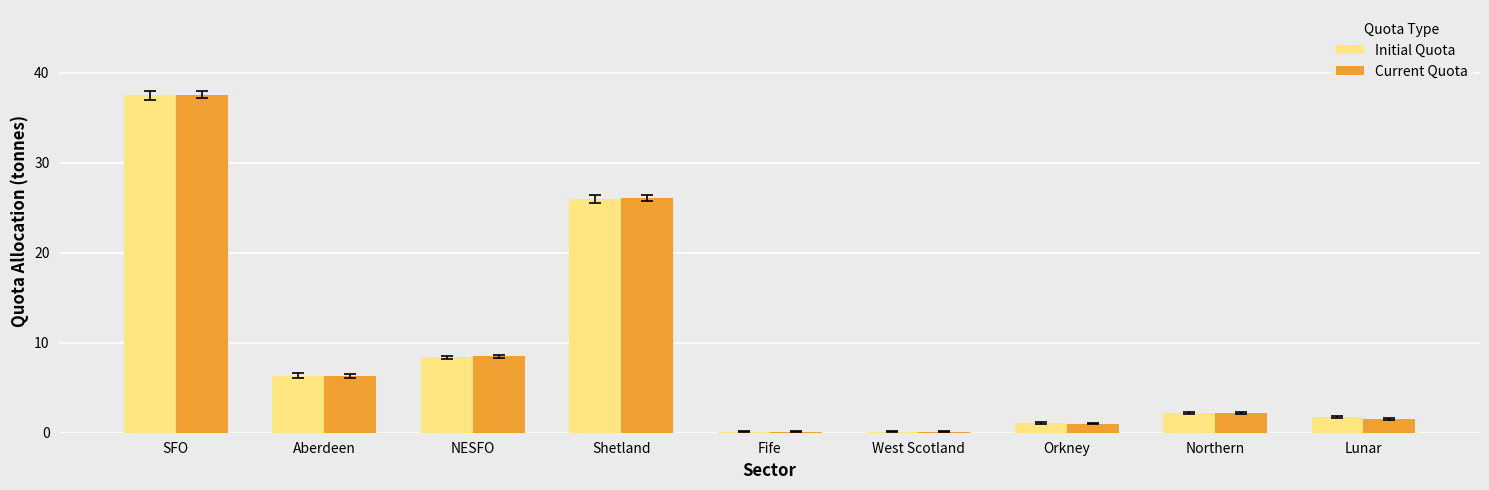

How many categories are shown in the chart?

9